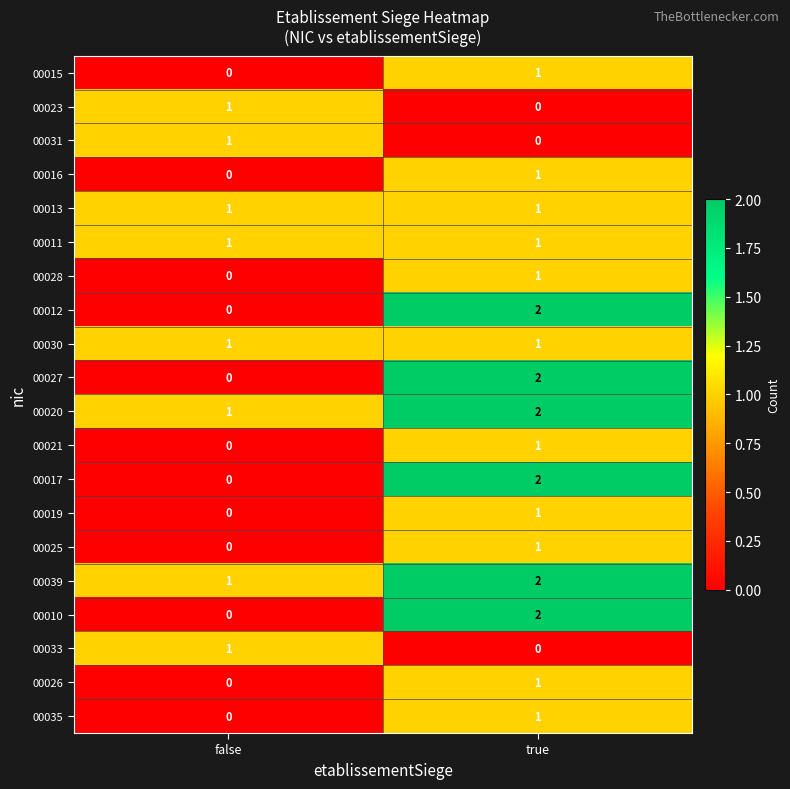

At which category is the sum across all series the highest?

true